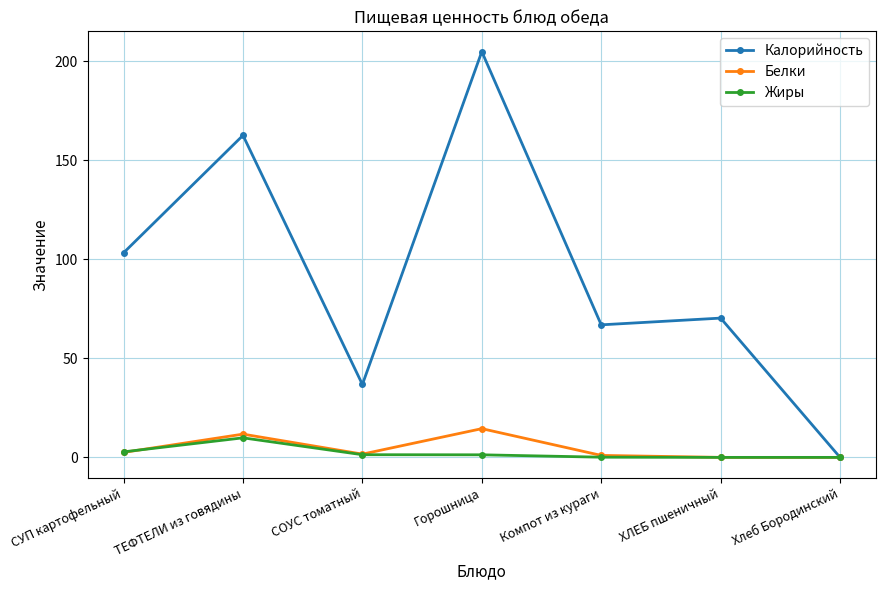

How many series are shown in this chart?

3